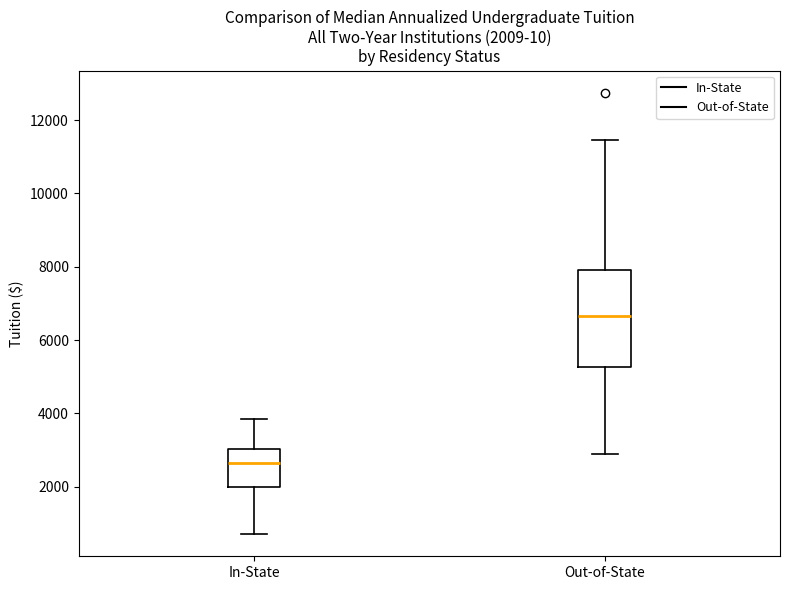

Which box is the tallest, from its lower edge to its upper edge?

Out-of-State